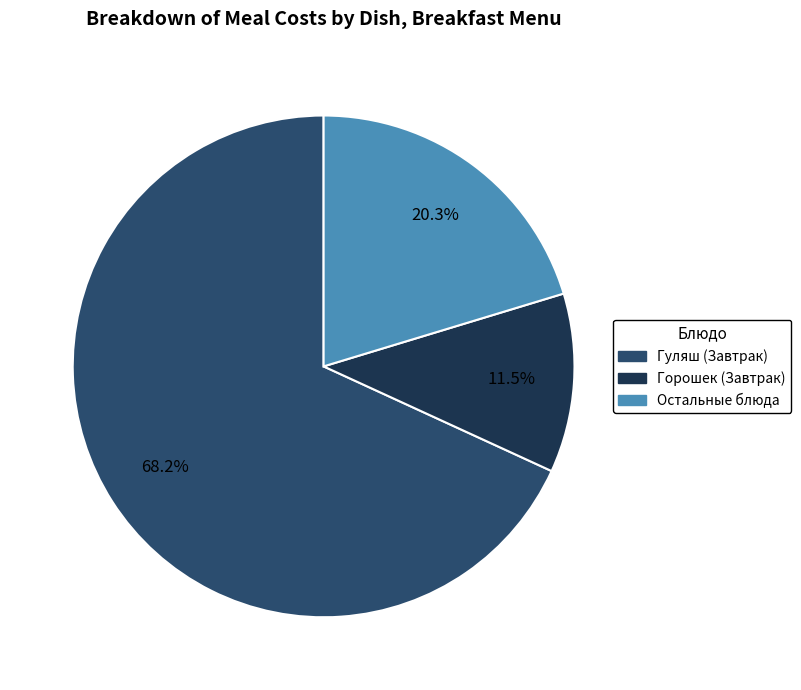

Is there any slice that represents more than half of the pie?

Yes